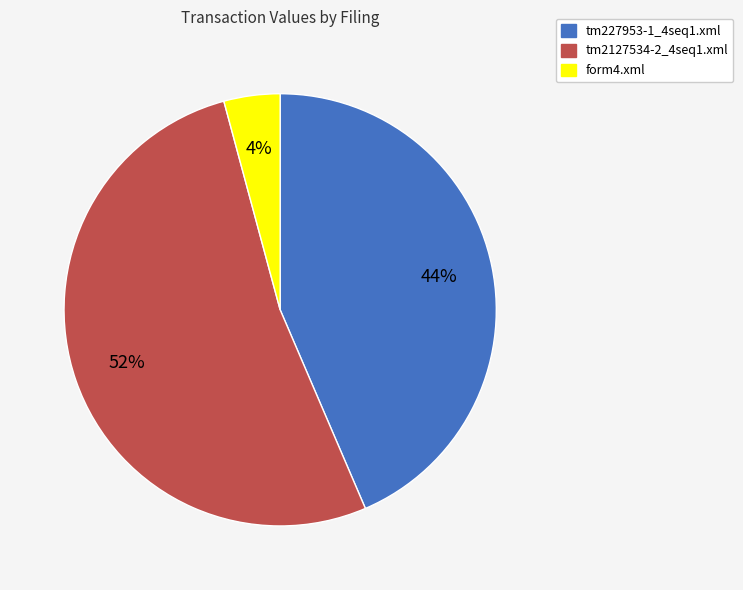

The form4.xml slice represents 4% of the pie. True or false?

True